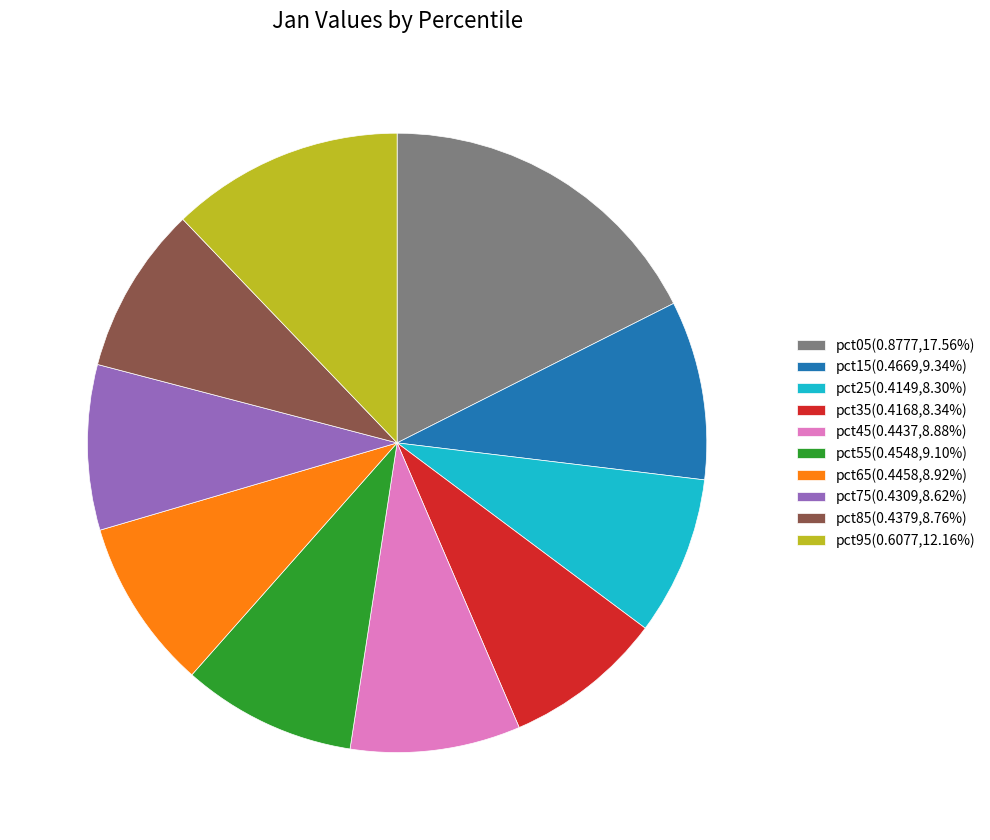

Do pct15(0.4669,9.34%) and pct05(0.8777,17.56%) together represent more than half of the pie?

No